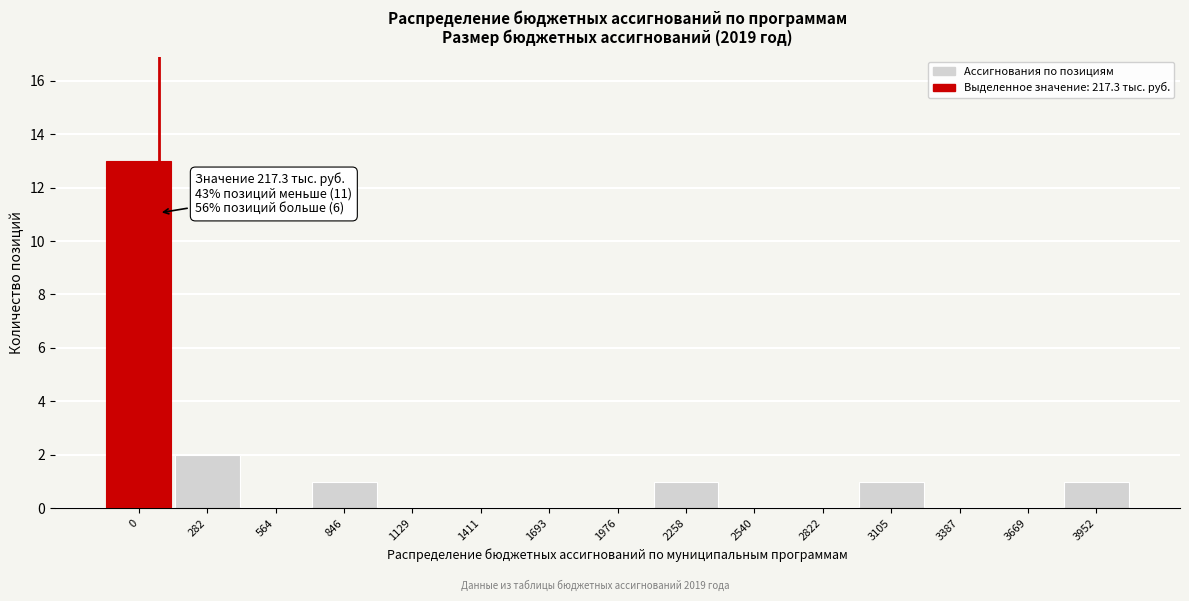

Reading right to left, list all the values displayed in this chart.

3952=1	3669=0	3387=0	3105=1	2822=0	2540=0	2258=1	1976=0	1693=0	1411=0	1129=0	846=1	564=0	282=2	0=13